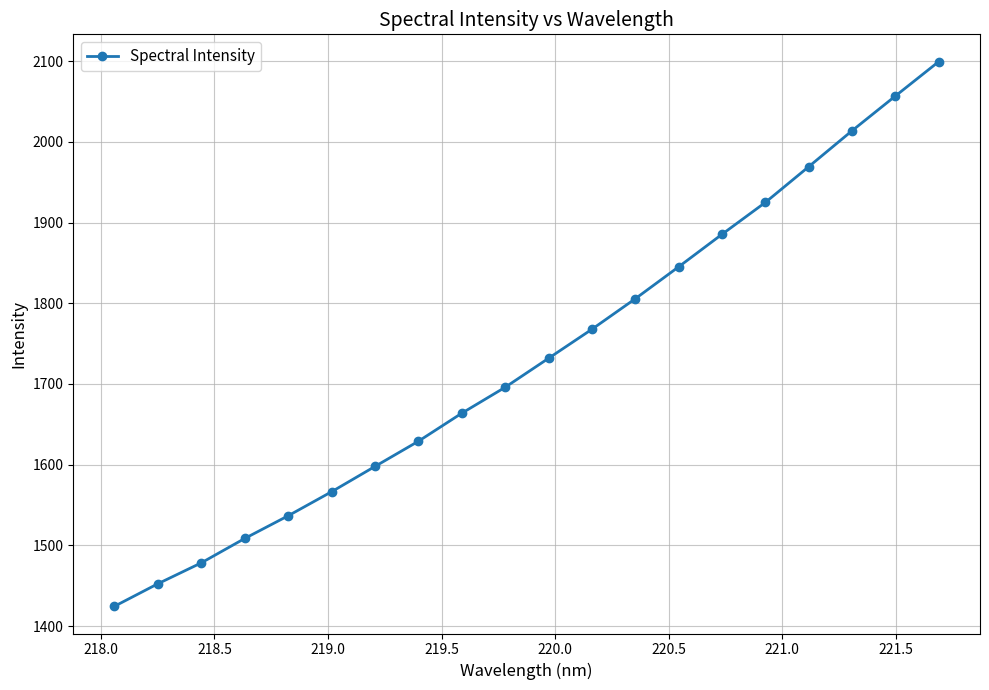

How many categories are shown in the chart?

20